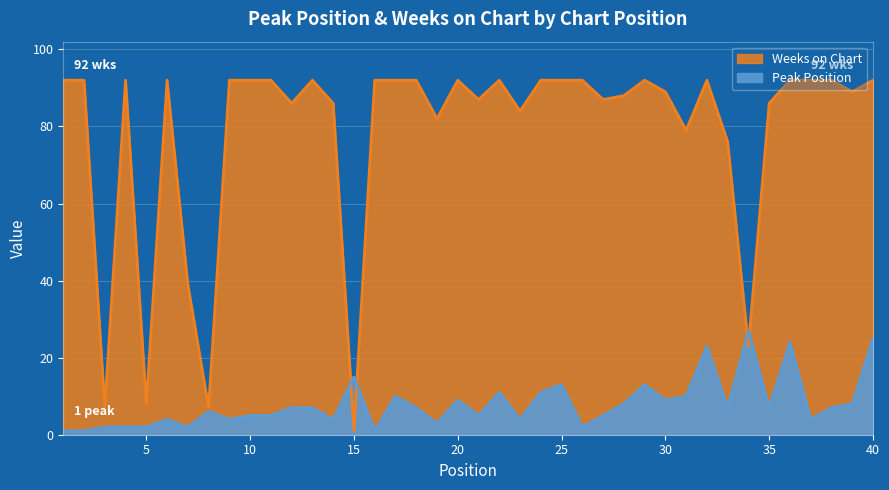

Reading left to right, what are all the values shown in this chart?

Peak Position: 1=1	2=1	3=2	4=2	5=2	6=4	7=2	8=6	9=4	10=5	11=5	12=7	13=7	14=4	15=15	16=1	17=10	18=7	19=3	20=9	21=5	22=11	23=4	24=11	25=13	26=2	27=5	28=8	29=13	30=9	31=10	32=23	33=7	34=27	35=7	36=24	37=4	38=7	39=8	40=25
Weeks on Chart: 1=92	2=92	3=7	4=92	5=8	6=92	7=39	8=7	9=92	10=92	11=92	12=86	13=92	14=86	15=1	16=92	17=92	18=92	19=82	20=92	21=87	22=92	23=84	24=92	25=92	26=92	27=87	28=88	29=92	30=89	31=79	32=92	33=76	34=23	35=86	36=92	37=92	38=92	39=89	40=92